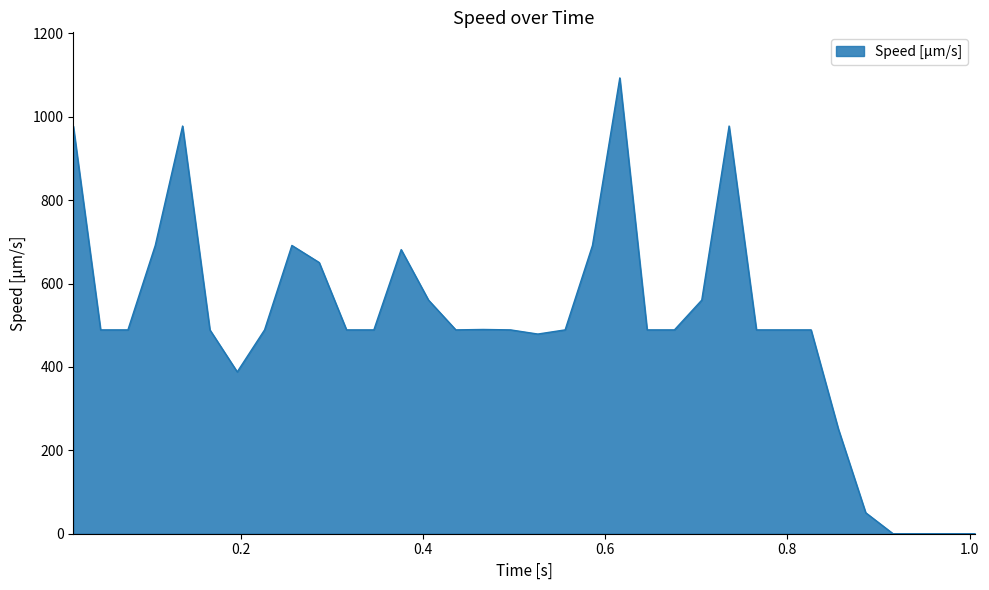

How many categories are shown in the chart?

34